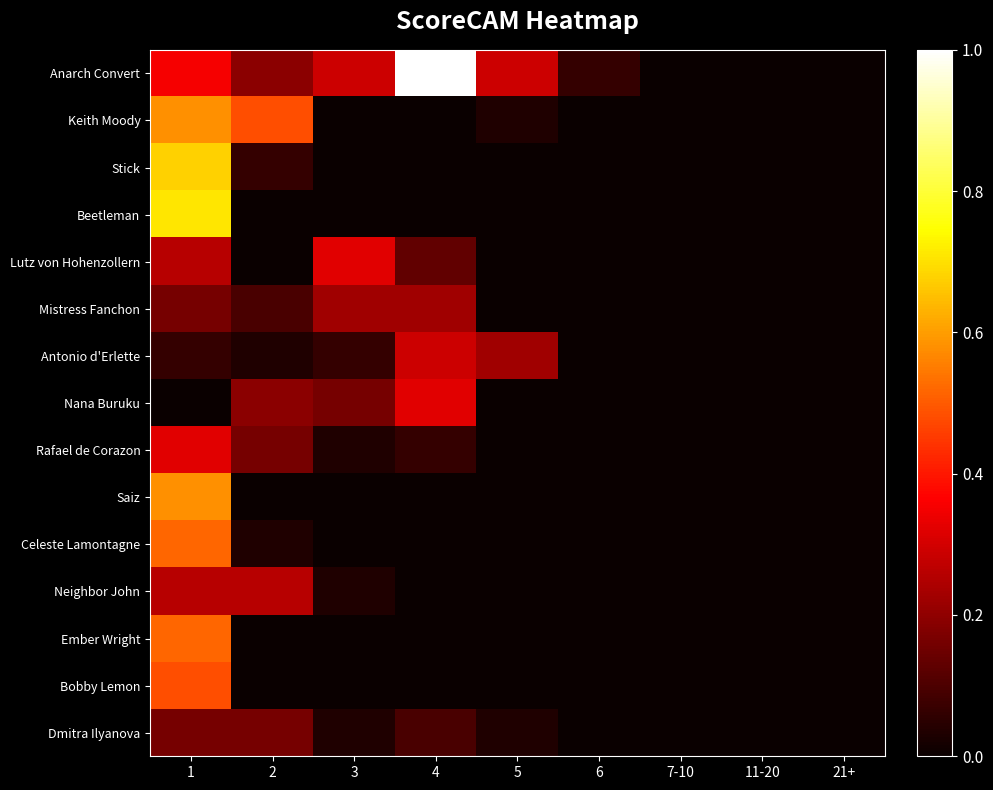

What is the spread (max minus min) of values at 5?

0.3